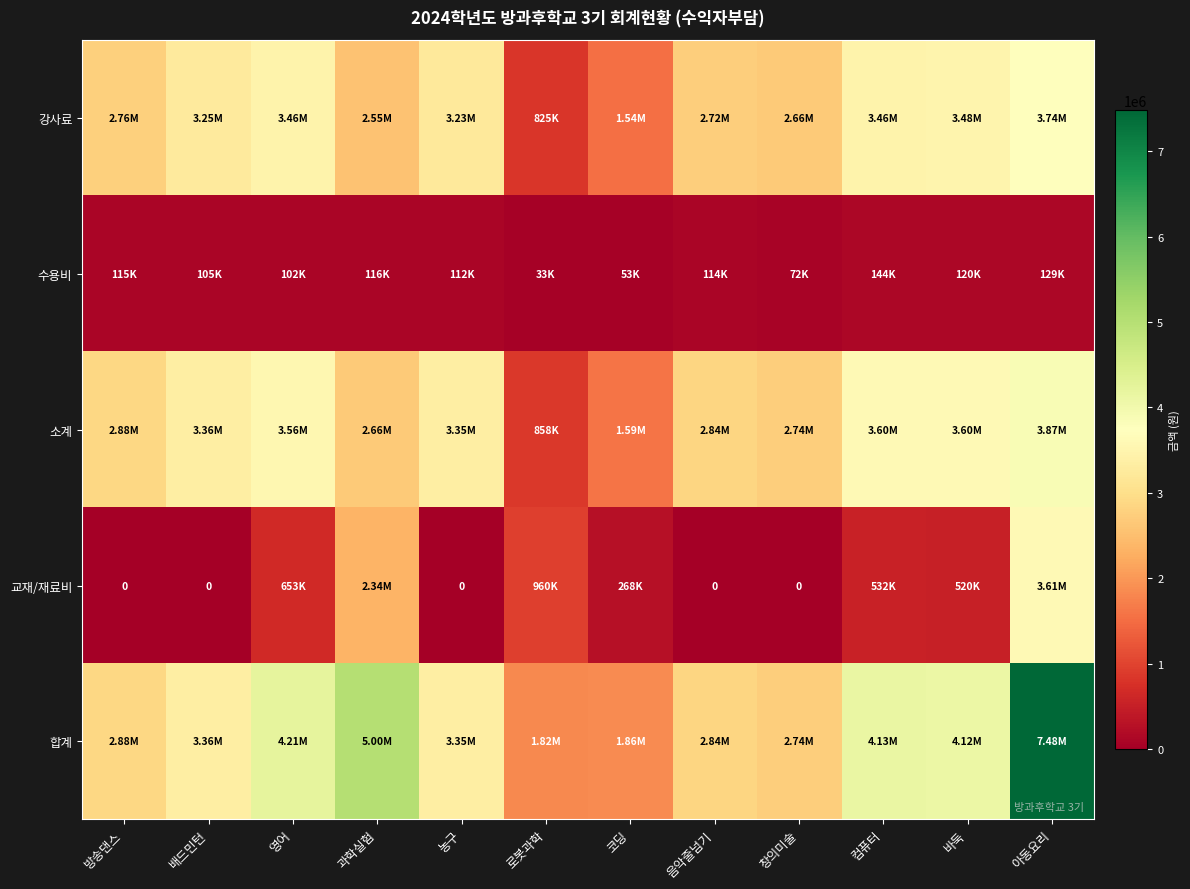

What is the difference between the 합계 values at 방송댄스 and 배드민턴?

485000